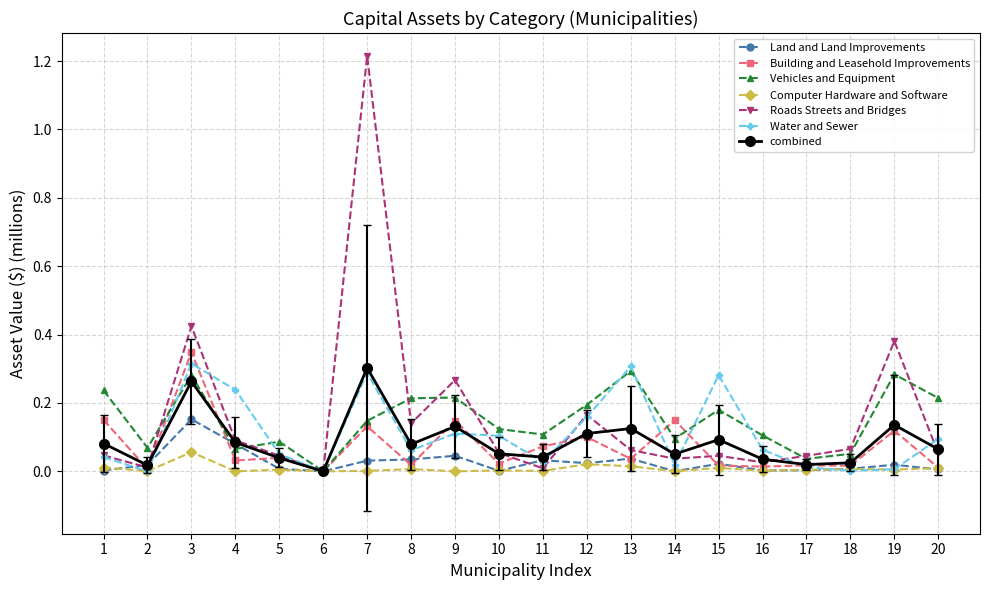

How many data points does each series have?

20